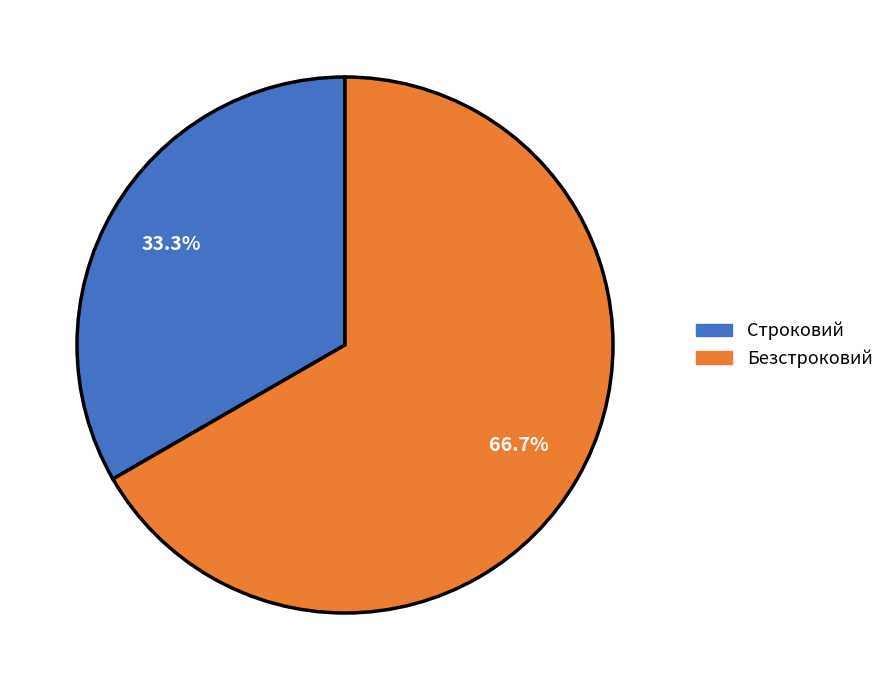

To the nearest percent, what is the average slice percentage?

50%